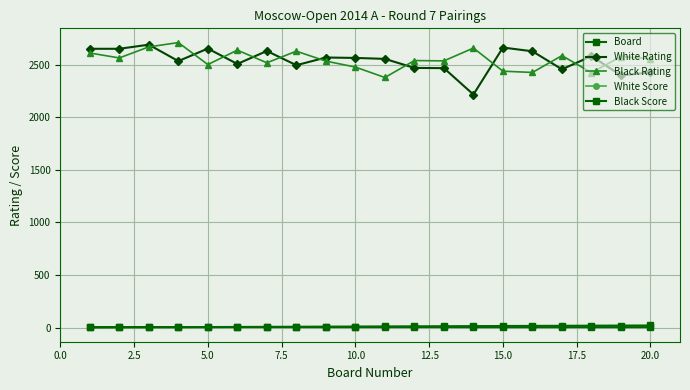

True or false: White Score and White Rating intersect in this chart.

False